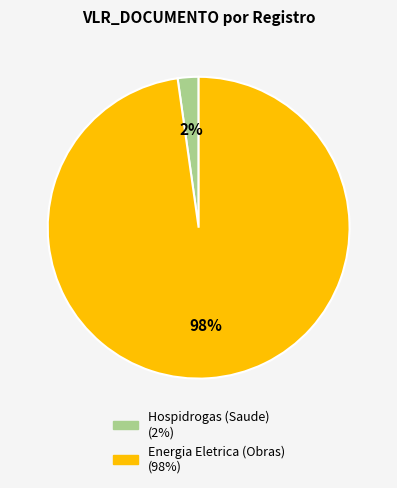

To the nearest percent, what is the difference between the largest and smallest slice percentages?

96%